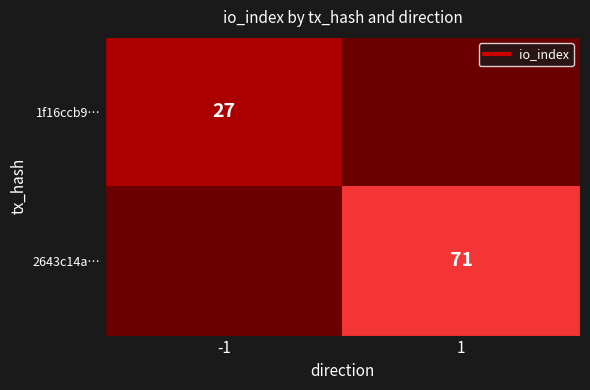

What is the highest value of the 2643c14a… series?

71